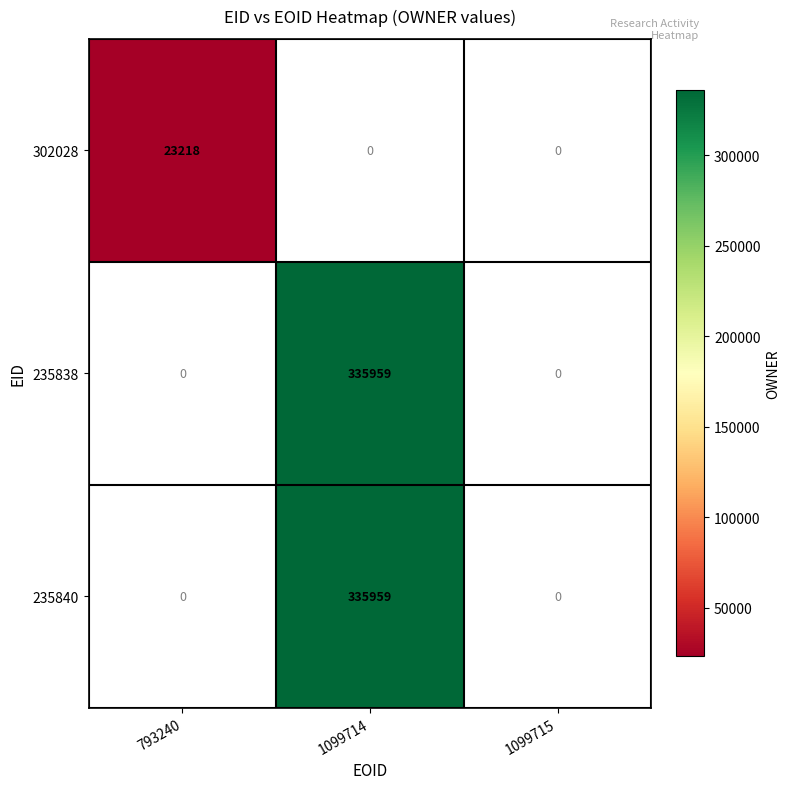

The 235838 series shows 538987 at 1099714. True or false?

False